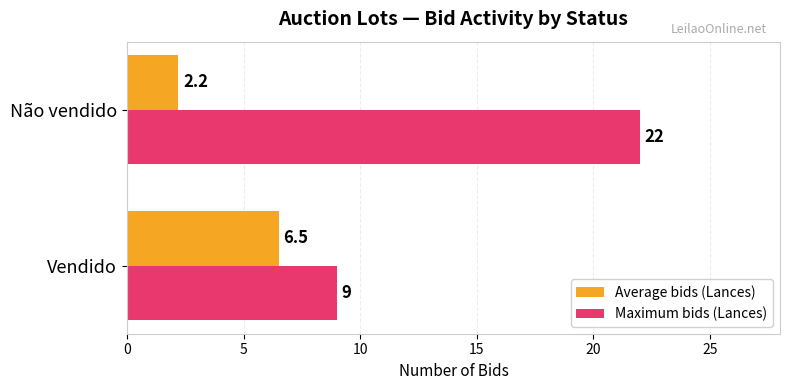

Is the value of Average bids (Lances) at Vendido greater than the value of Maximum bids (Lances) at Vendido?

No